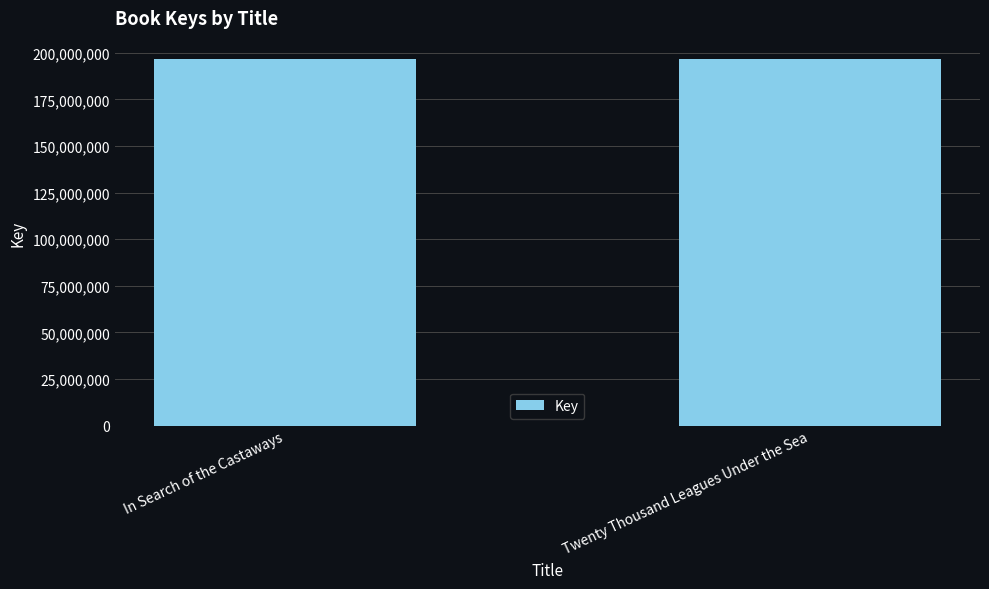

What is the ratio of the value at Twenty Thousand Leagues Under the Sea to the value at In Search of the Castaways?

1.0